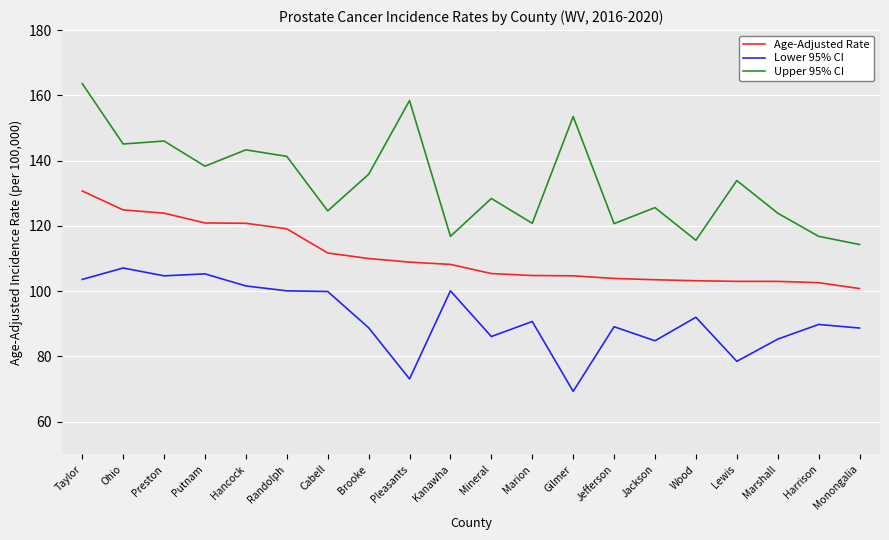

At Lewis, list the series in order from smallest to largest.

Lower 95% CI, Age-Adjusted Rate, Upper 95% CI